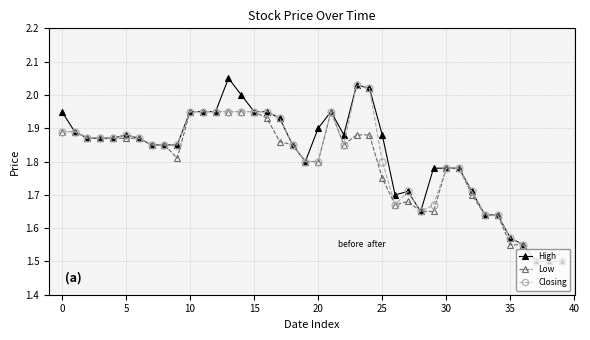

How many lines are shown in the chart?

3